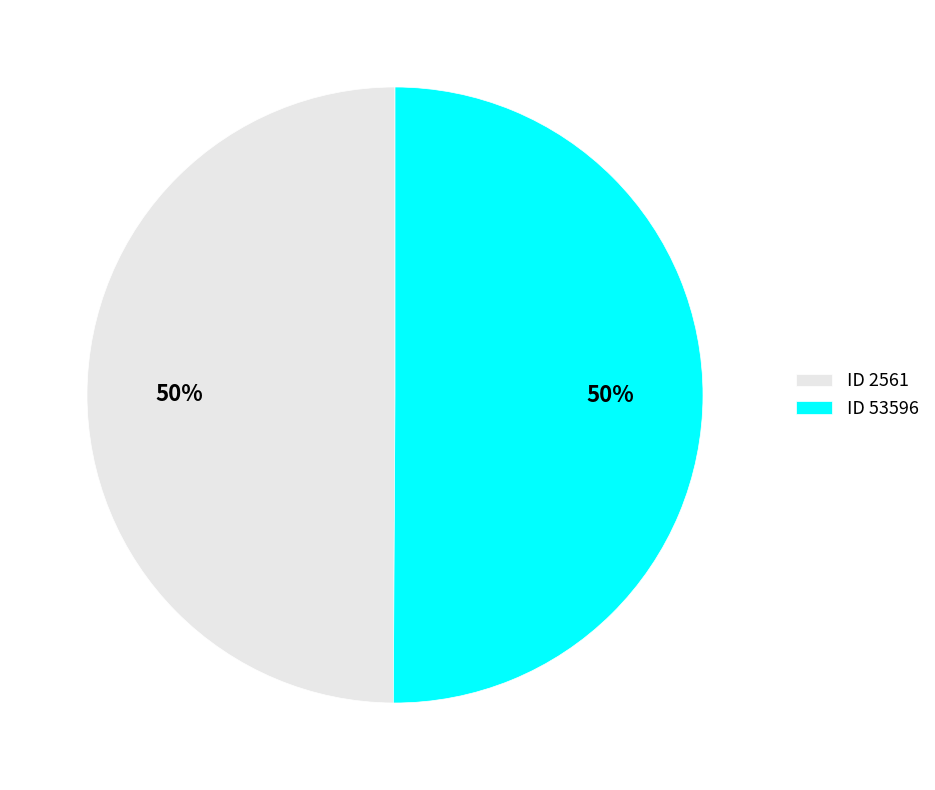

Combined, do ID 53596 and ID 2561 account for over 50%?

Yes